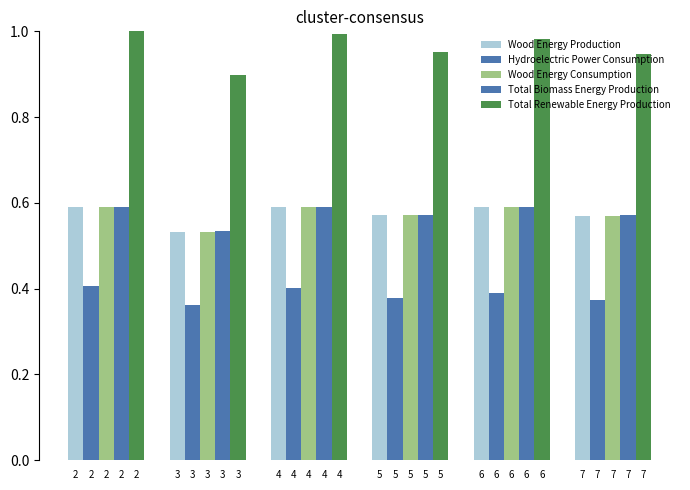

Which has a higher value, 2 or 3?

2